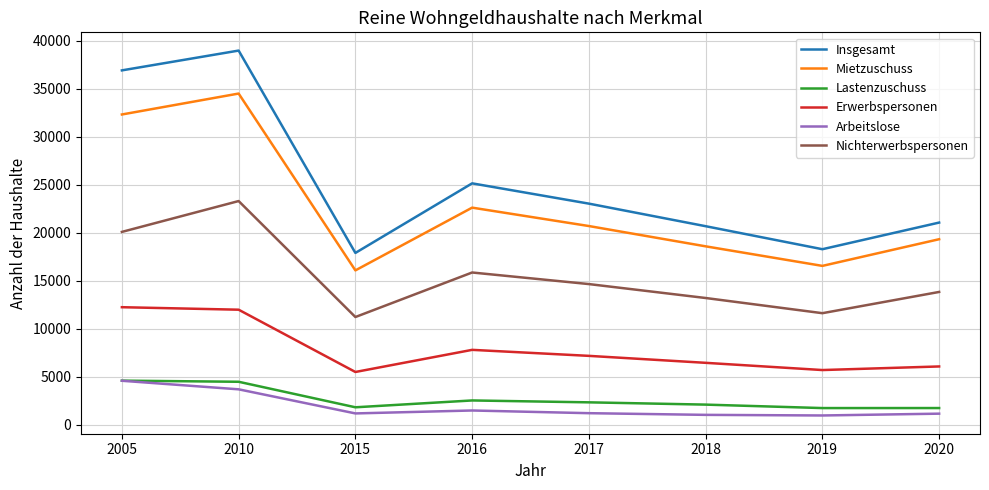

The value of Mietzuschuss at 2019 is 28993. True or false?

False